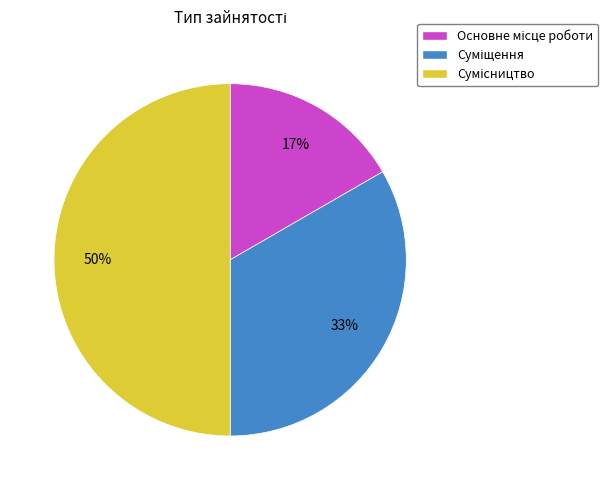

To the nearest percent, what is the difference between the largest and smallest slice percentages?

33%